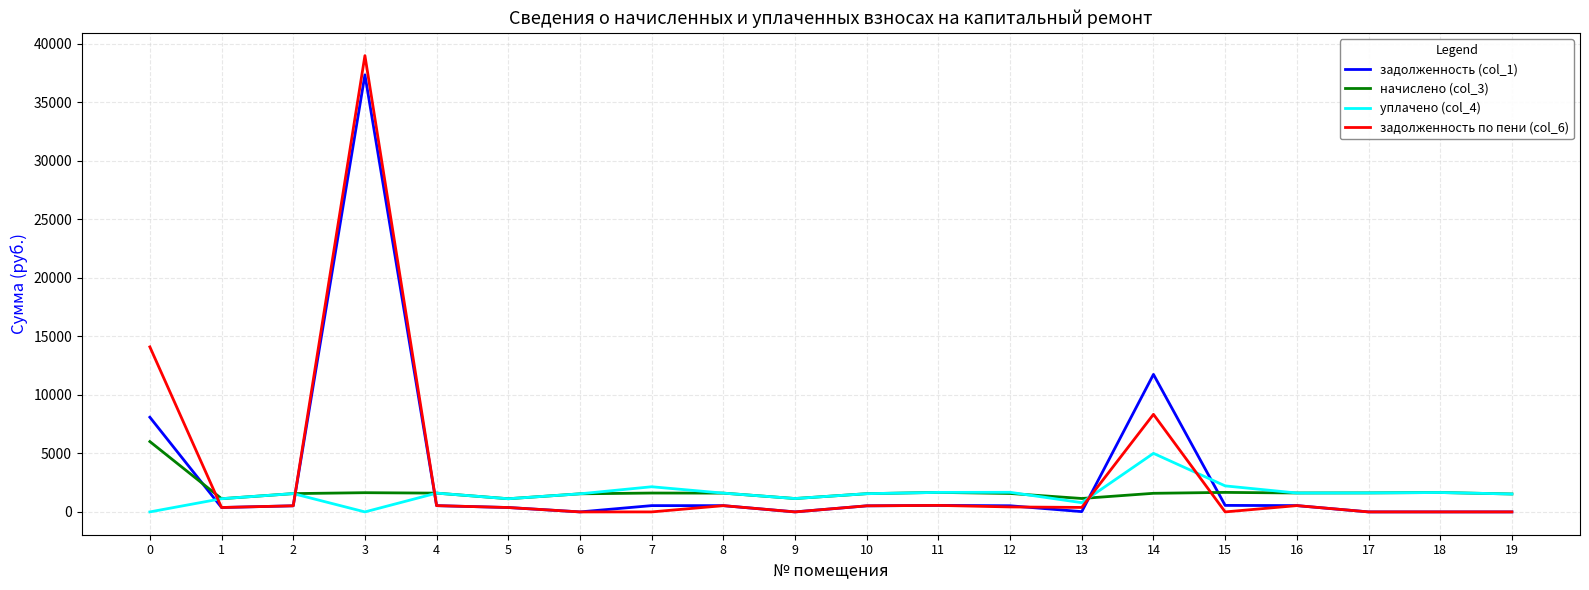

Which series has the largest range (max minus min)?

задолженность по пени (col_6)